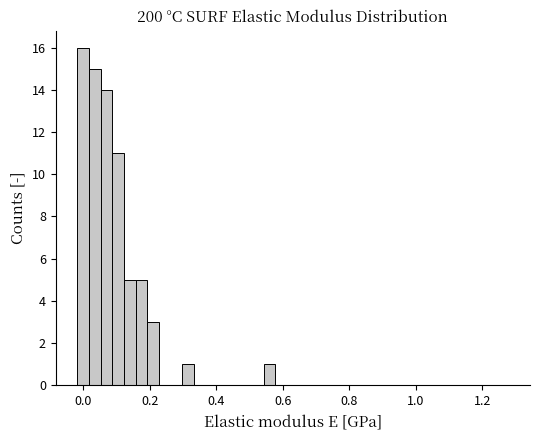

Read against the x-axis, roughly where is the centre of the tallest bar?

0.00